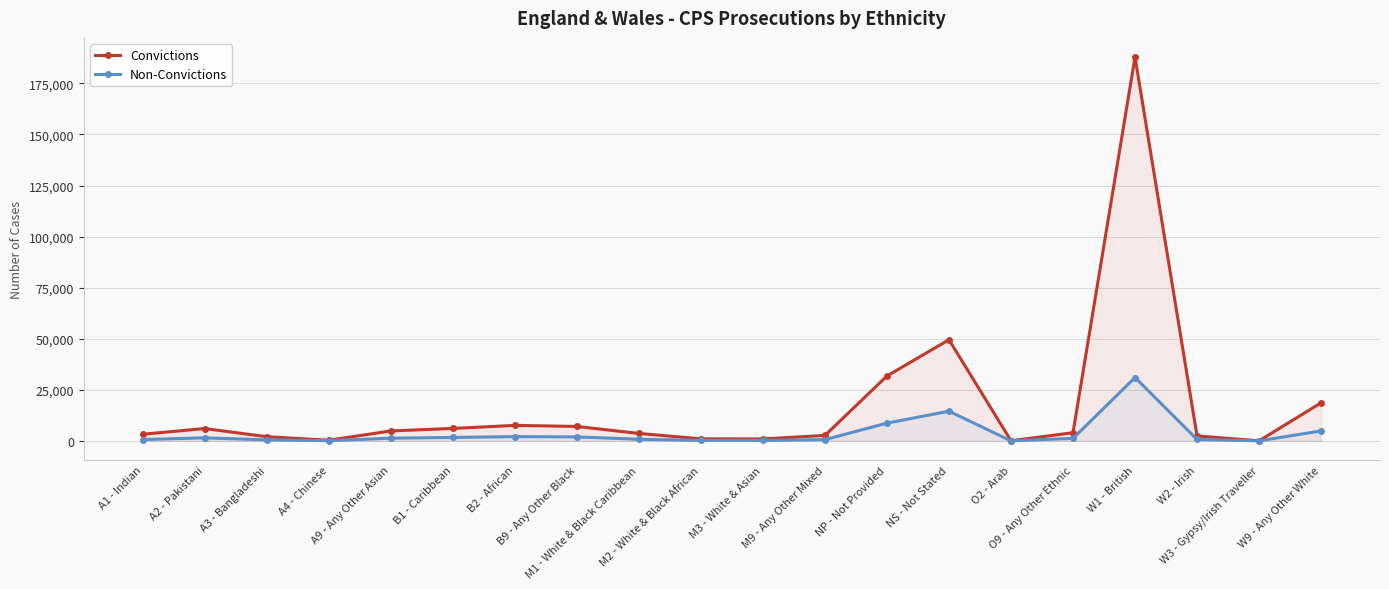

List the series in order of their overall mean, lowest first.

Non-Convictions, Convictions